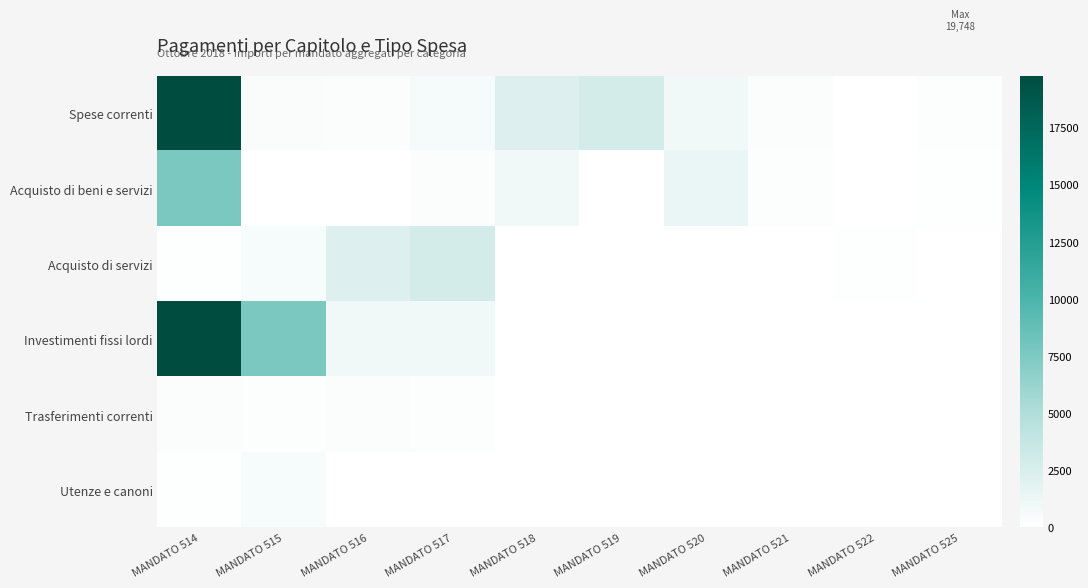

Reading left to right, list all the values displayed in this chart.

Spese correnti: MANDATO 514=19747.7	MANDATO 515=366.0	MANDATO 516=307.7	MANDATO 517=673.6	MANDATO 518=2220.4	MANDATO 519=2801.0	MANDATO 520=976.0	MANDATO 521=305.0	MANDATO 522=50.0	MANDATO 525=157.4
Acquisto di beni e servizi: MANDATO 514=7612.8	MANDATO 515=70.0	MANDATO 516=15.4	MANDATO 517=250.0	MANDATO 518=992.6	MANDATO 519=47.9	MANDATO 520=1354.0	MANDATO 521=200.0	MANDATO 522=33.6	MANDATO 525=141.5
Acquisto di servizi: MANDATO 514=83.0	MANDATO 515=598.6	MANDATO 516=2220.4	MANDATO 517=2801.0	MANDATO 518=64.8	MANDATO 519=76.7	MANDATO 520=33.8	MANDATO 521=34.5	MANDATO 522=105.8	MANDATO 525=53.3
Investimenti fissi lordi: MANDATO 514=19747.7	MANDATO 515=7612.8	MANDATO 516=992.6	MANDATO 517=976.0	MANDATO 518=50.0	MANDATO 519=6.5	MANDATO 520=7.7	MANDATO 521=20.2	MANDATO 522=20.3	MANDATO 525=4.5
Trasferimenti correnti: MANDATO 514=250.0	MANDATO 515=200.0	MANDATO 516=305.0	MANDATO 517=157.4	MANDATO 518=47.9	MANDATO 519=16.6	MANDATO 520=16.9	MANDATO 521=3.7	MANDATO 522=3.7	MANDATO 525=52.5
Utenze e canoni: MANDATO 514=83.0	MANDATO 515=598.6	MANDATO 516=16.6	MANDATO 517=16.9	MANDATO 518=3.7	MANDATO 519=3.7	MANDATO 520=64.8	MANDATO 521=76.7	MANDATO 522=6.5	MANDATO 525=7.7